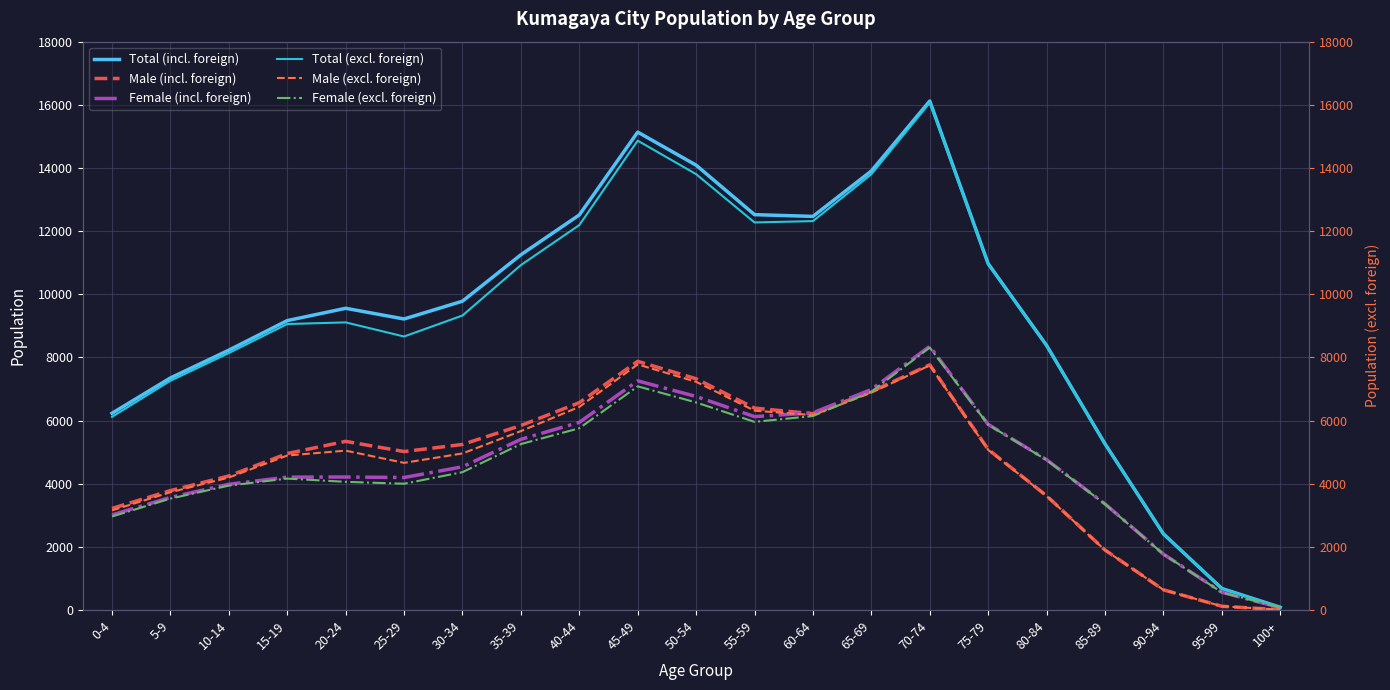

How many lines are shown in the chart?

6